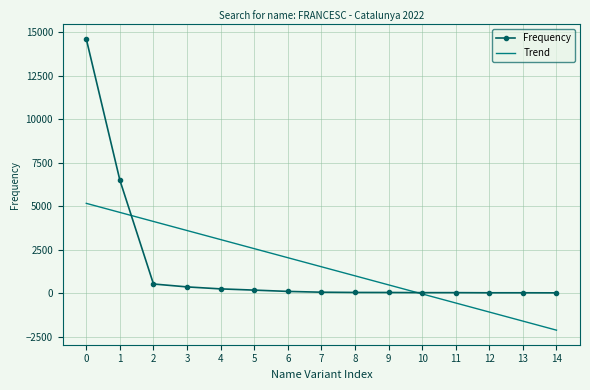

Between 0 and 7, which series saw the biggest shift?

Frequency